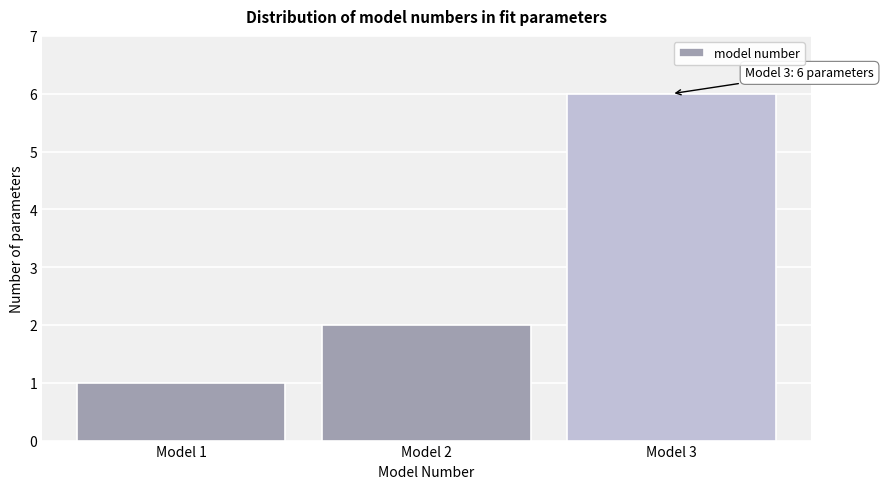

Over which range of the x-axis is the bar tallest?

2.5 to 3.5